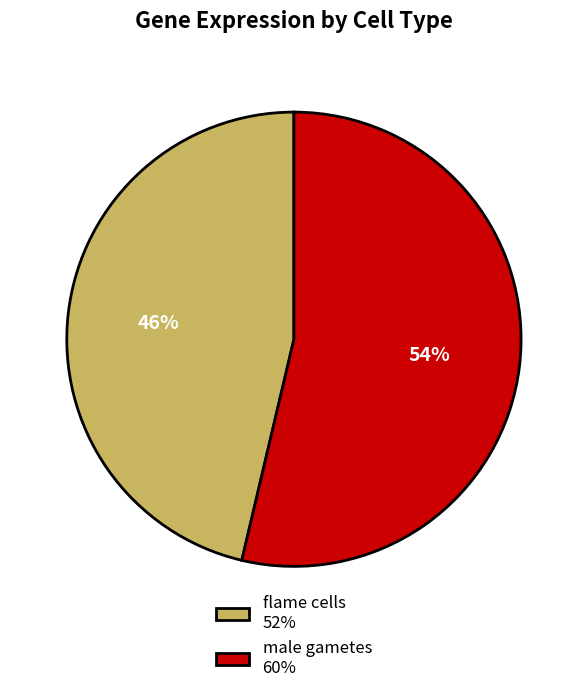

To the nearest percent, what is the average slice percentage?

50%